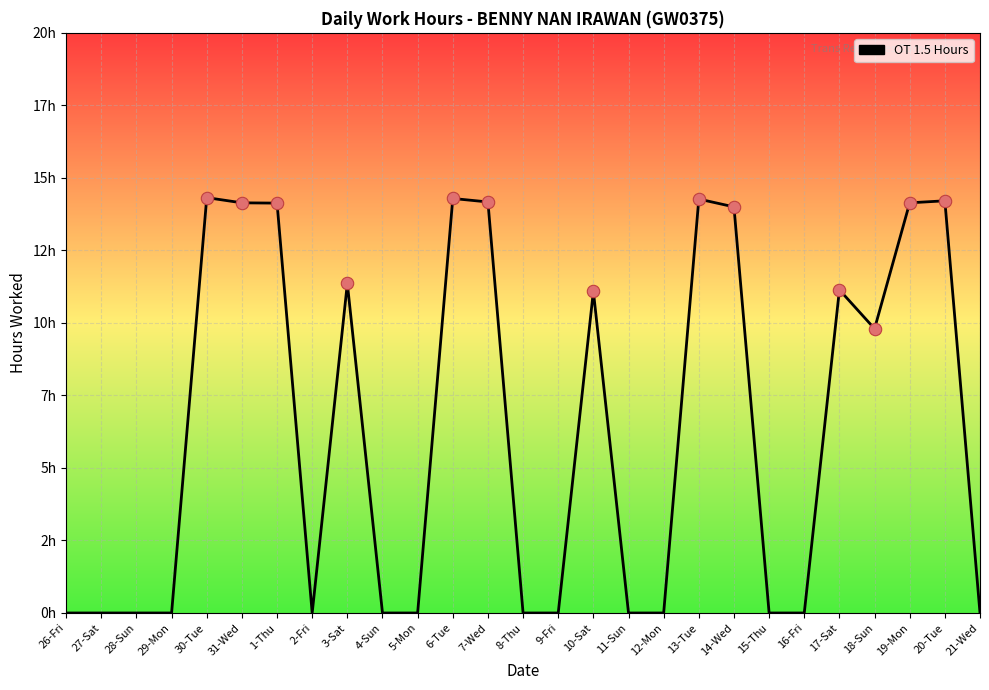

Which has a higher value, 1-Thu or 2-Fri?

1-Thu